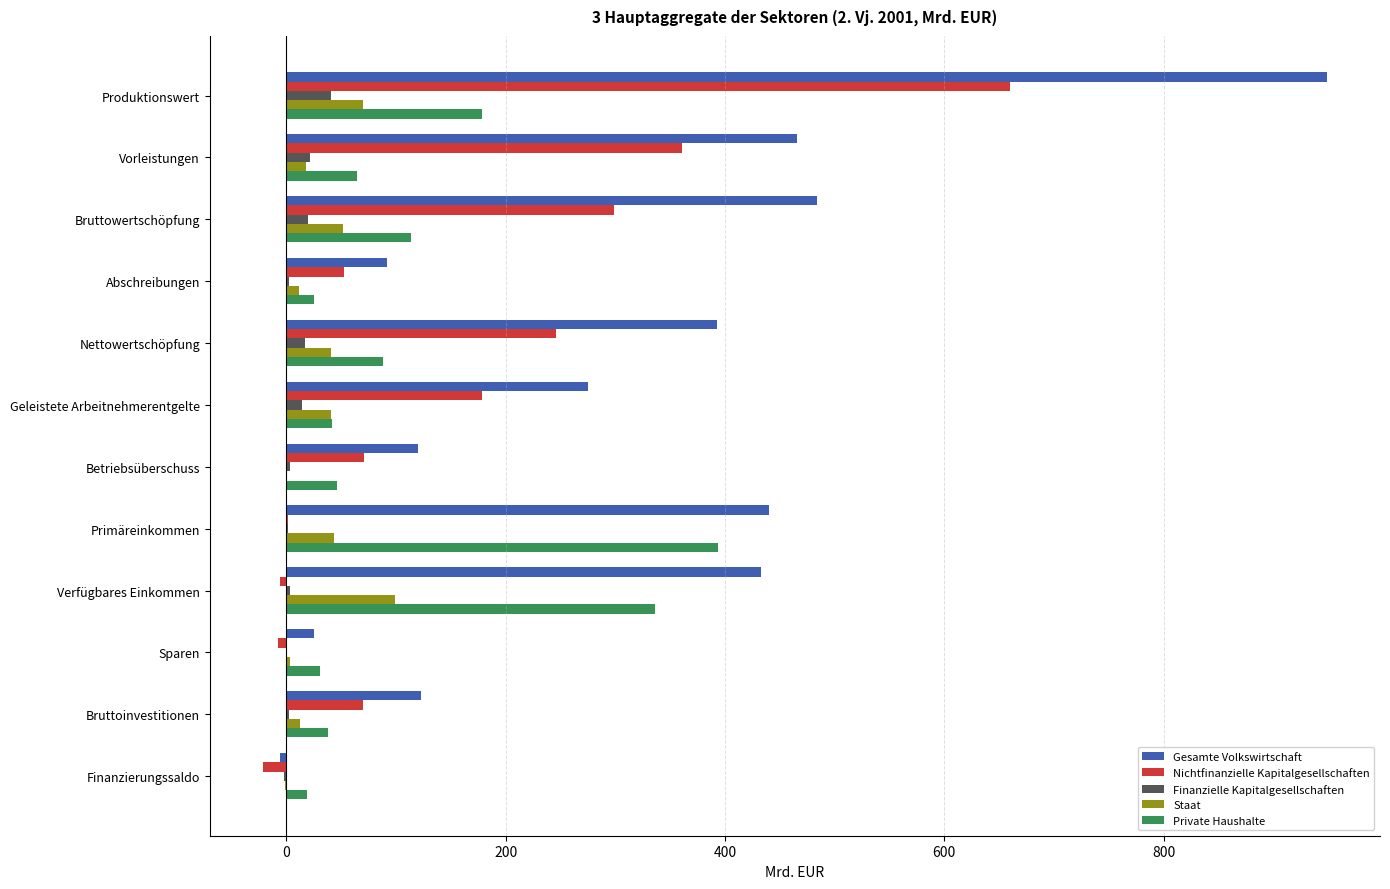

Is the value of Finanzielle Kapitalgesellschaften at Abschreibungen greater than the value of Private Haushalte at Verfügbares Einkommen?

No